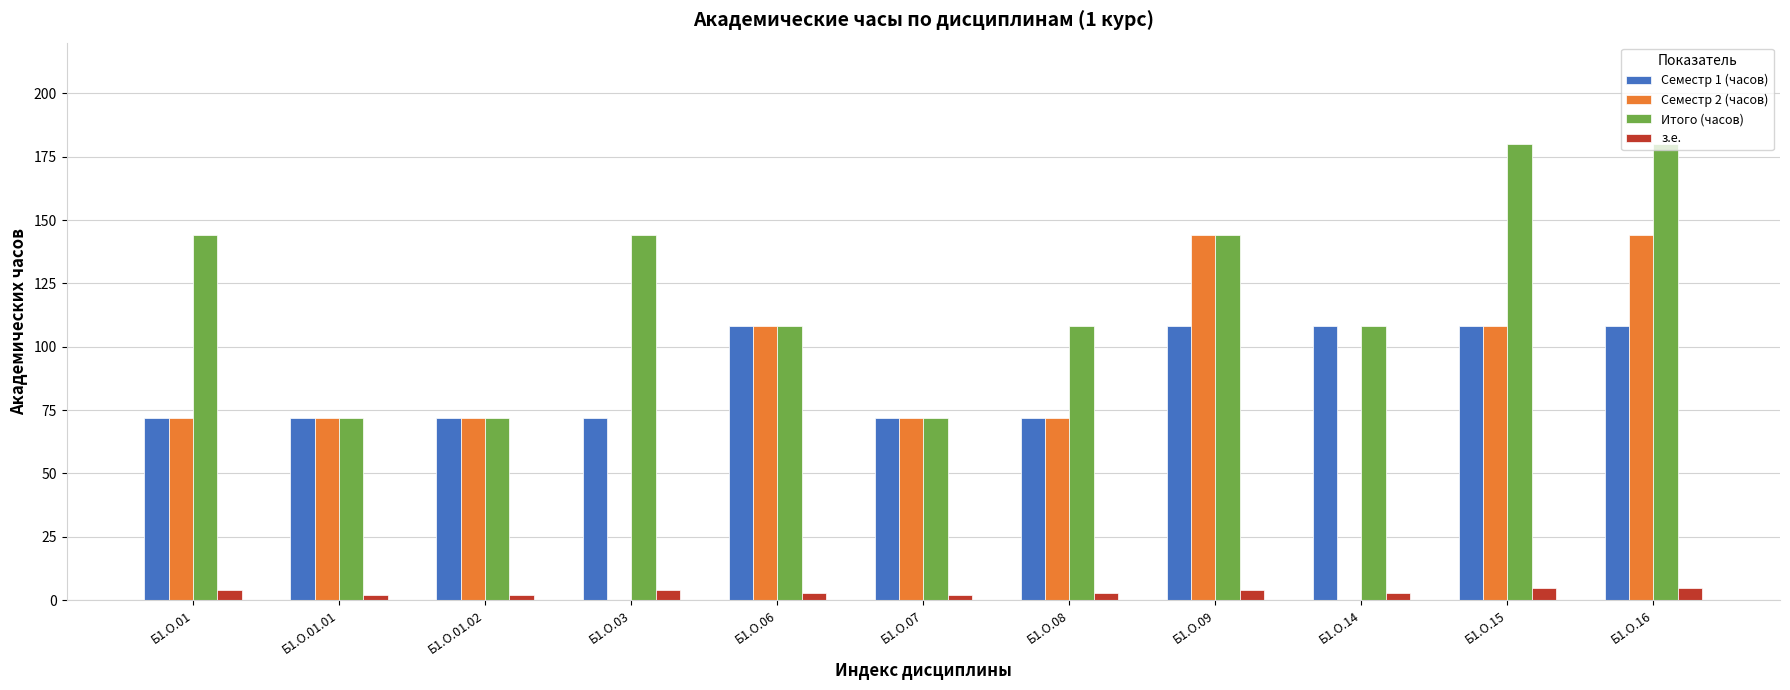

Count the з.е. values in the range 2 to 4.

9